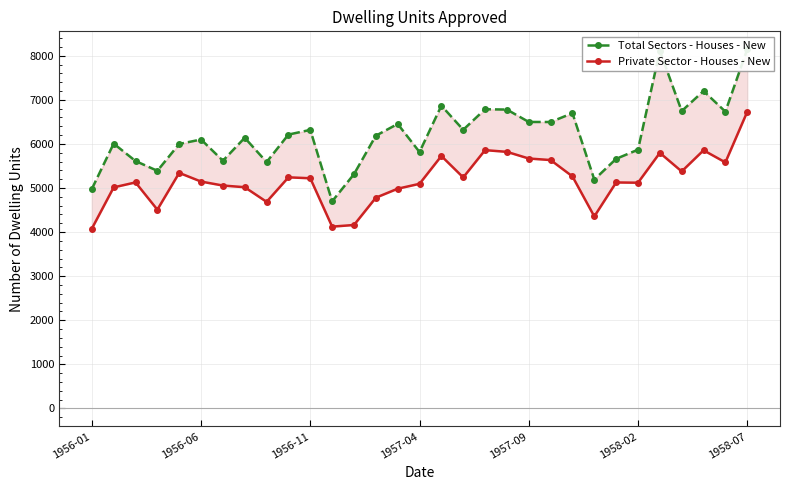

Does the chart display data point markers on the line(s)?

Yes